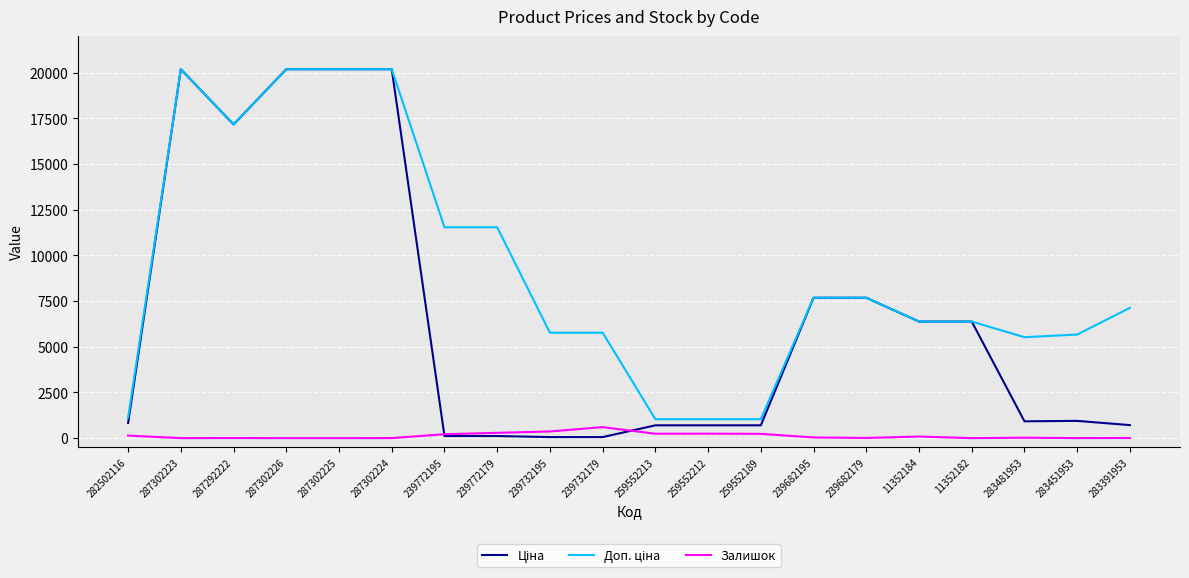

What is the total value across all series at 287302225?

40372.0